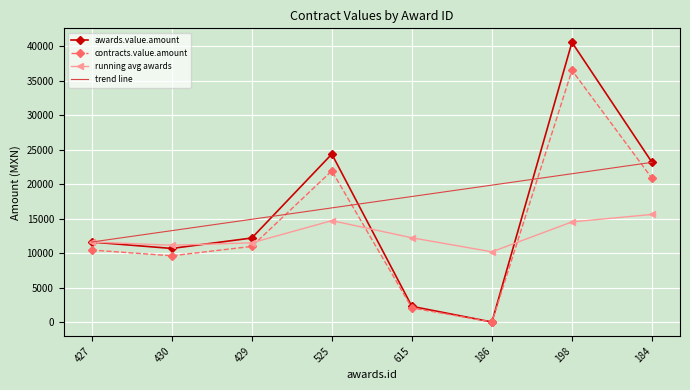

The value of trend line at 198 is 21507.8. True or false?

True